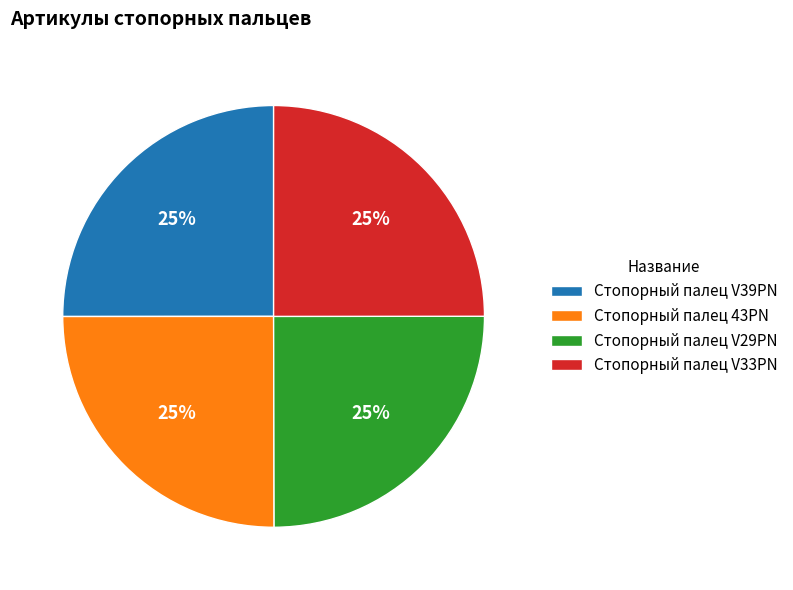

Is there any slice that represents more than half of the pie?

No